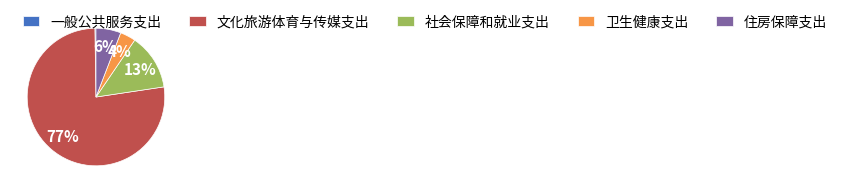

To the nearest percent, what percentage of the pie is 住房保障支出?

6%